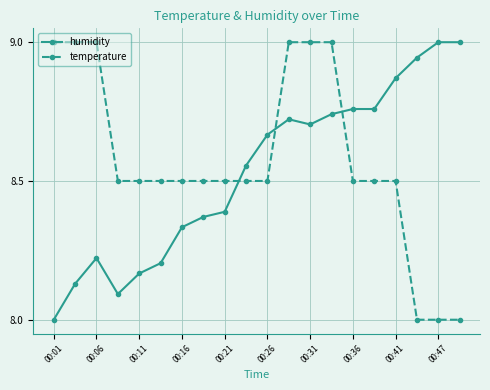

What is the value of the temperature point at the 3rd from the left?

9.0